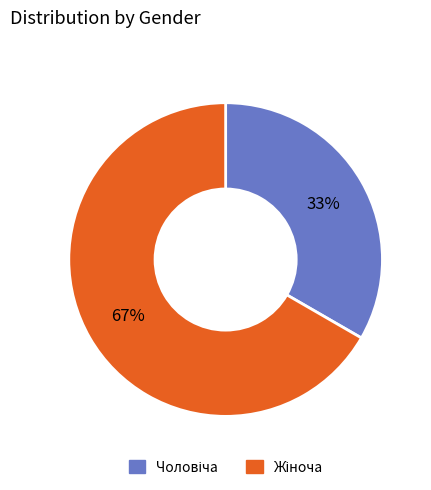

To the nearest percent, what is the average slice percentage?

50%